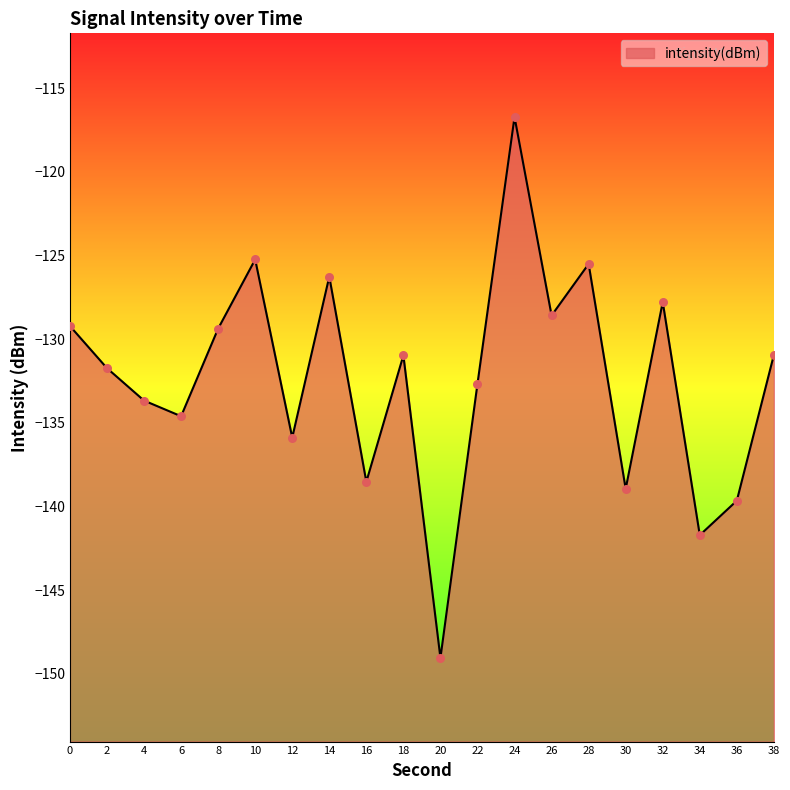

What is the change in value from 14 to 18?

-4.7